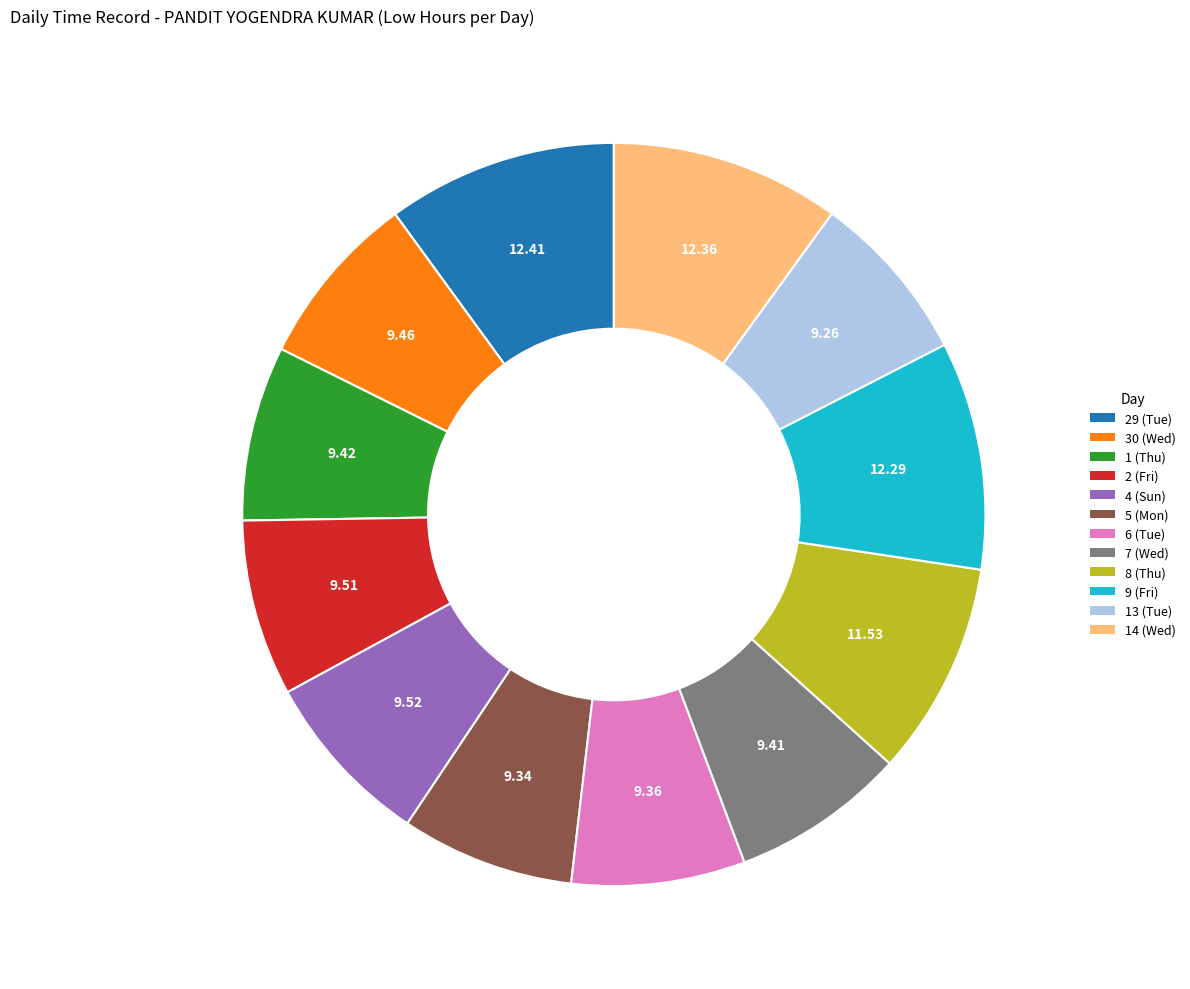

Does any single category account for the majority?

No